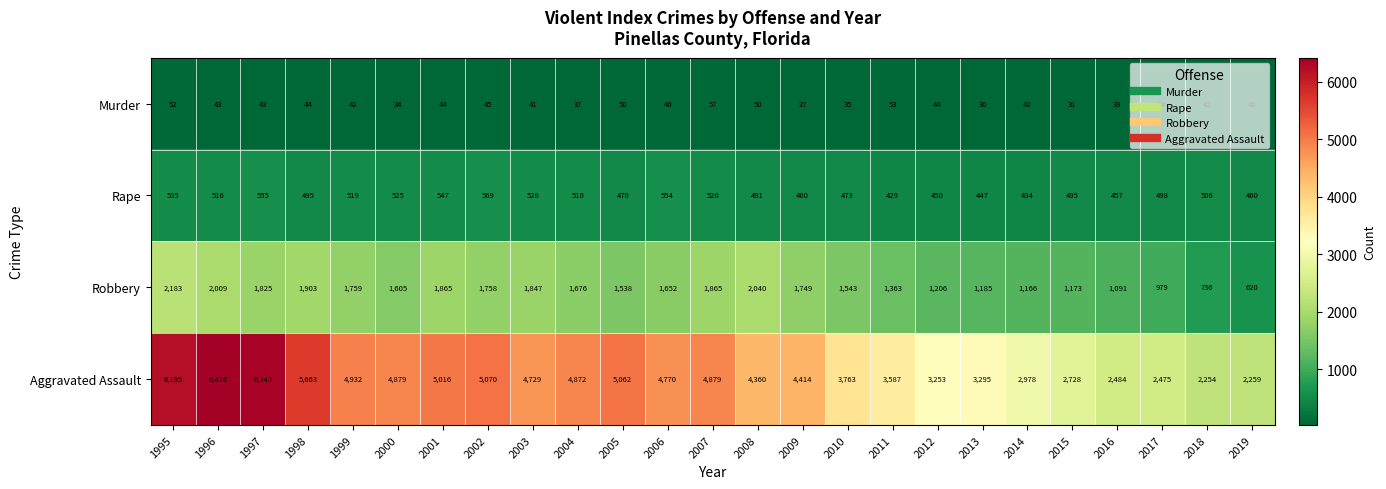

What is the sum of all Robbery values?

38336